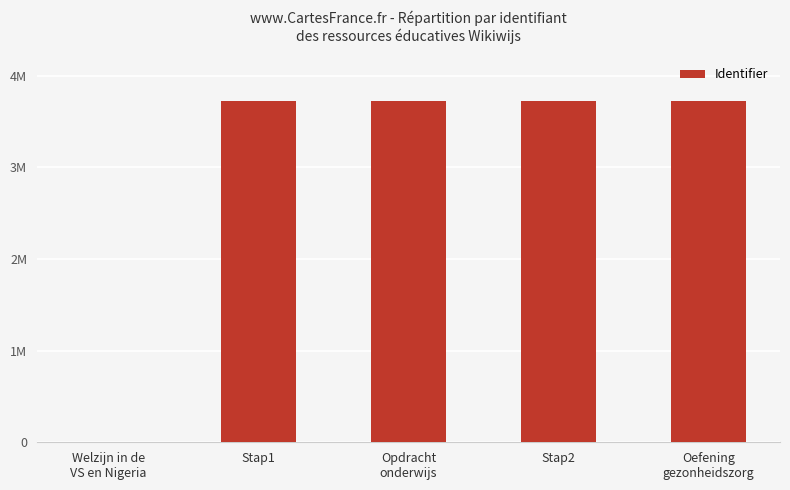

What is the sum of the values at Oefening
gezonheidszorg and Stap1?

7442222